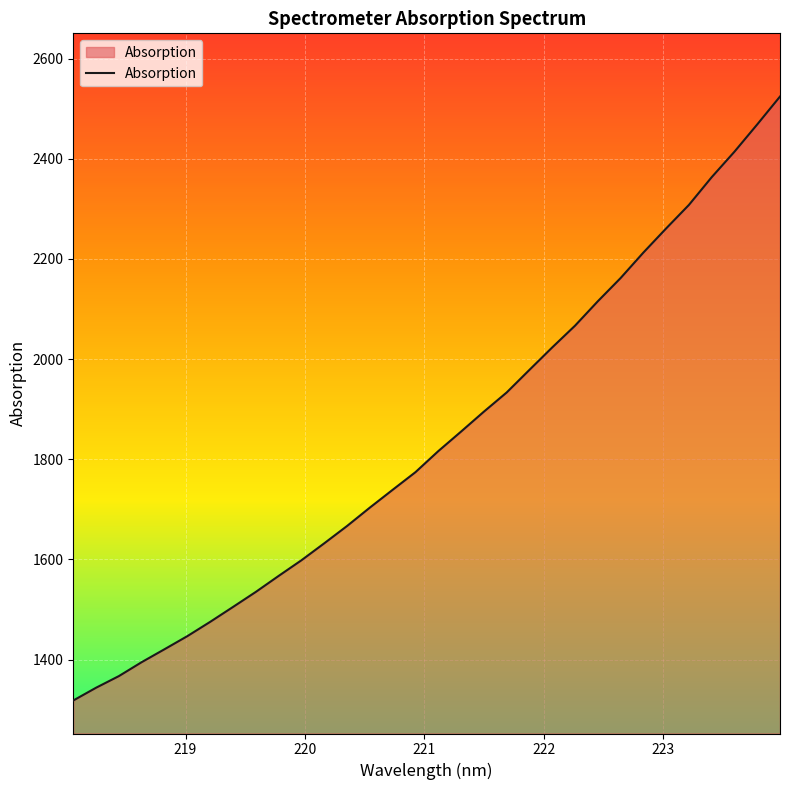

How many series are shown in this chart?

1